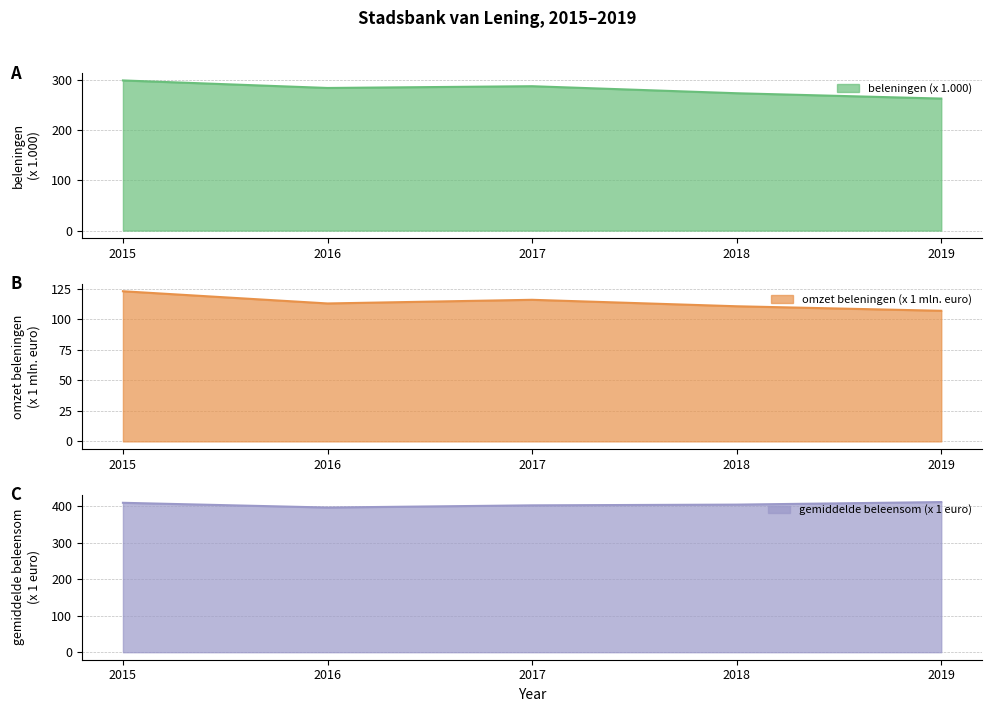

What is the spread (max minus min) of values at 2017?

287.0